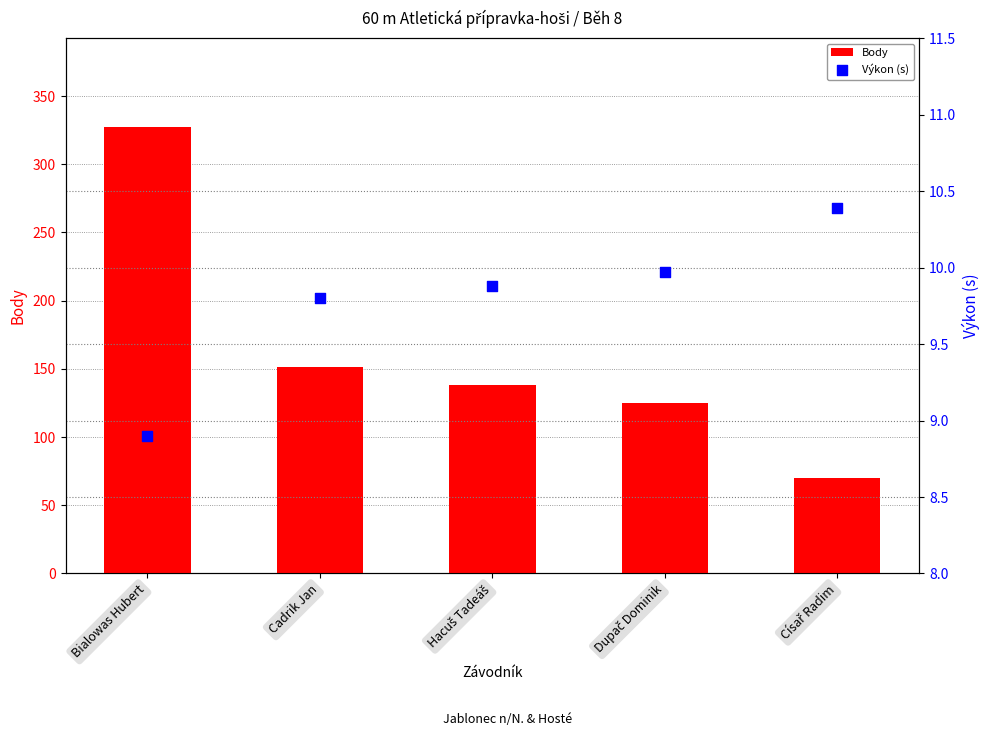

Which series has the widest spread of Y values?

Body